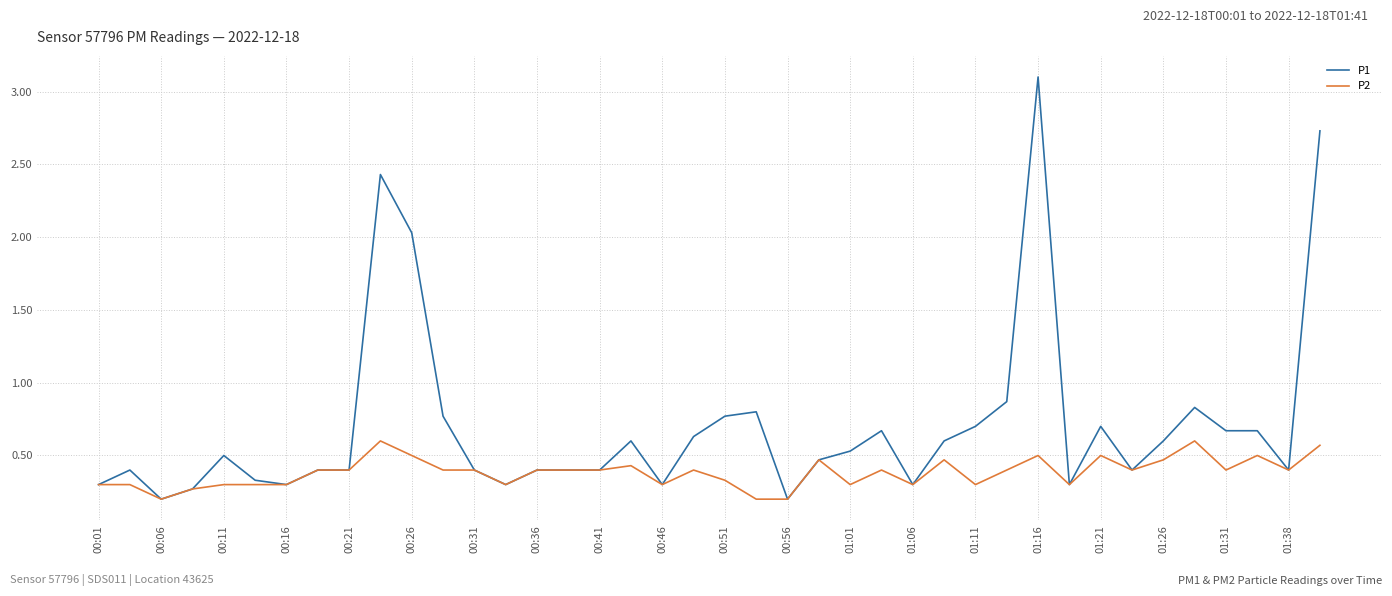

Which series has the largest range (max minus min)?

P1